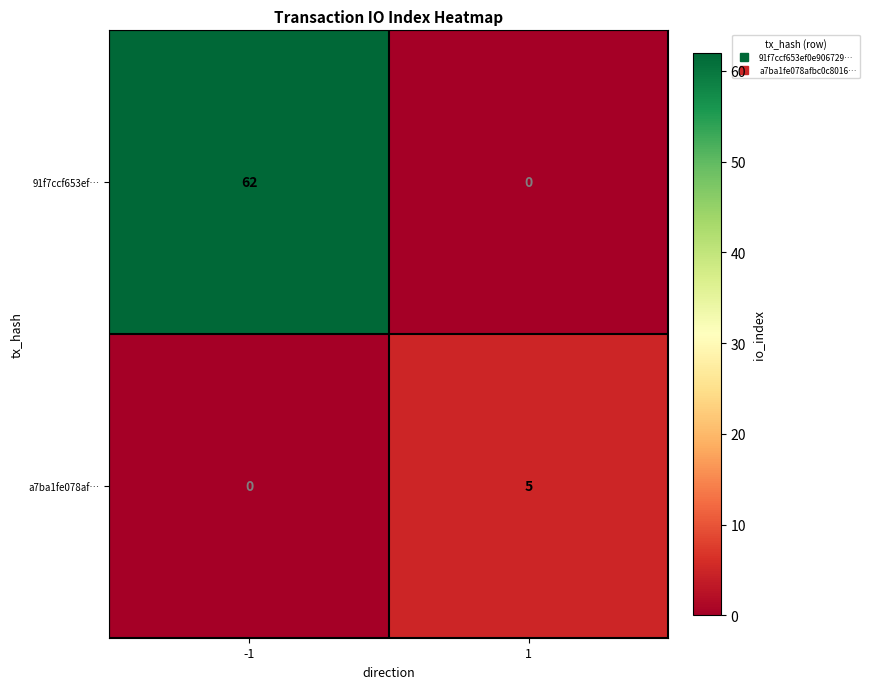

What is the greatest value displayed?

62